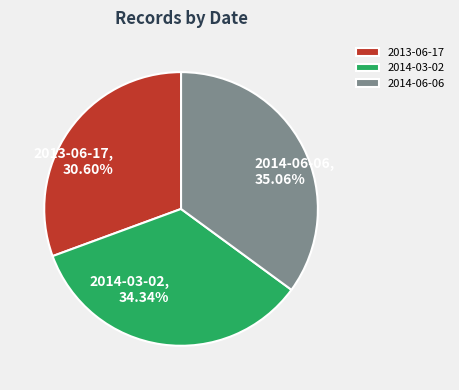

Is it true that 2014-03-02 is 34% of the pie?

True